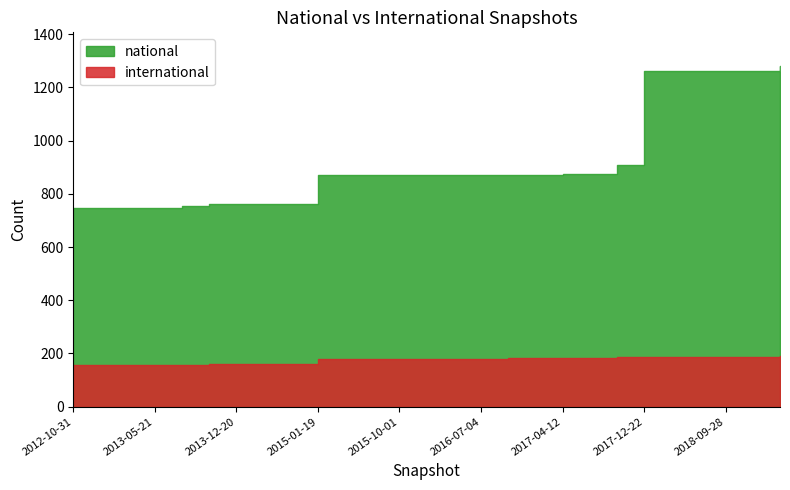

Rank the series by their maximum value, from lowest to highest.

international, national